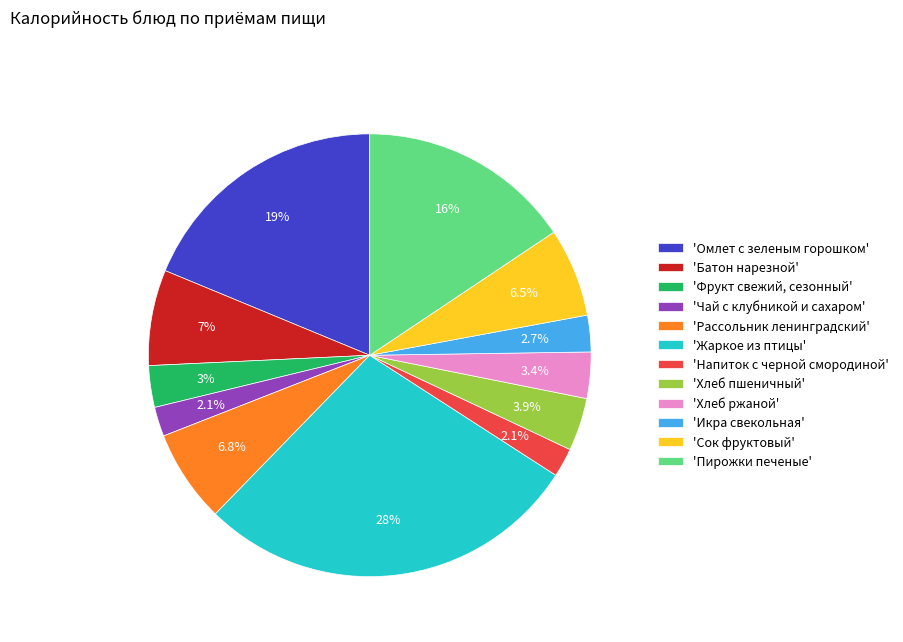

Is the sum of 'Хлеб ржаной' and 'Фрукт свежий, сезонный' greater than half?

No